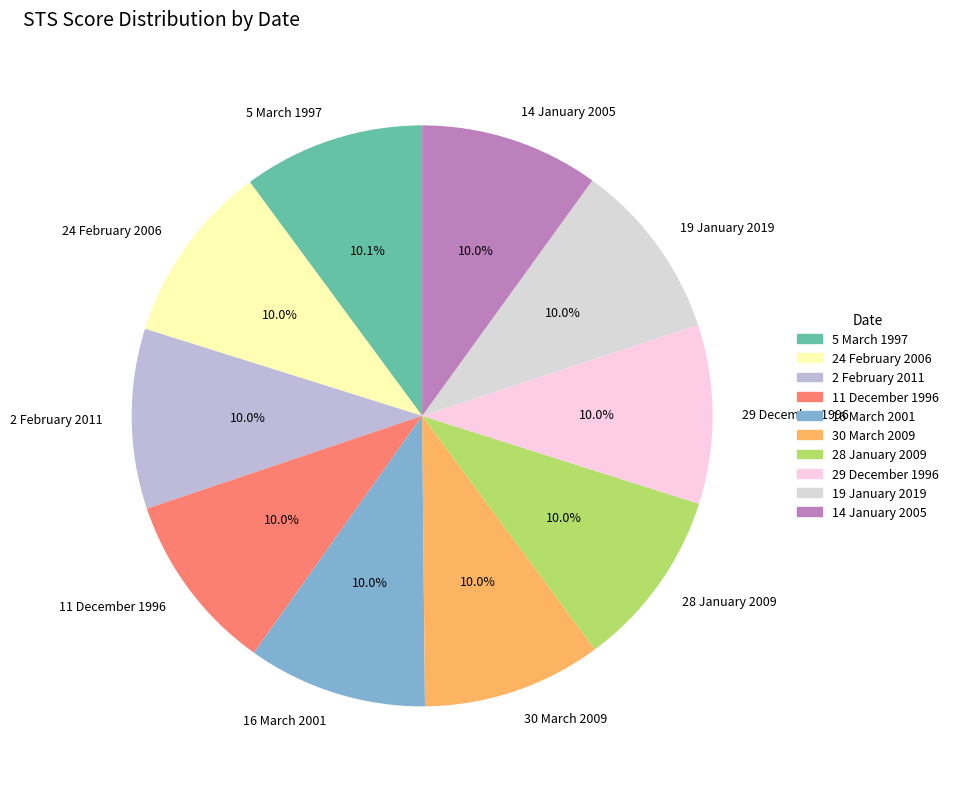

Does any single category account for the majority?

No